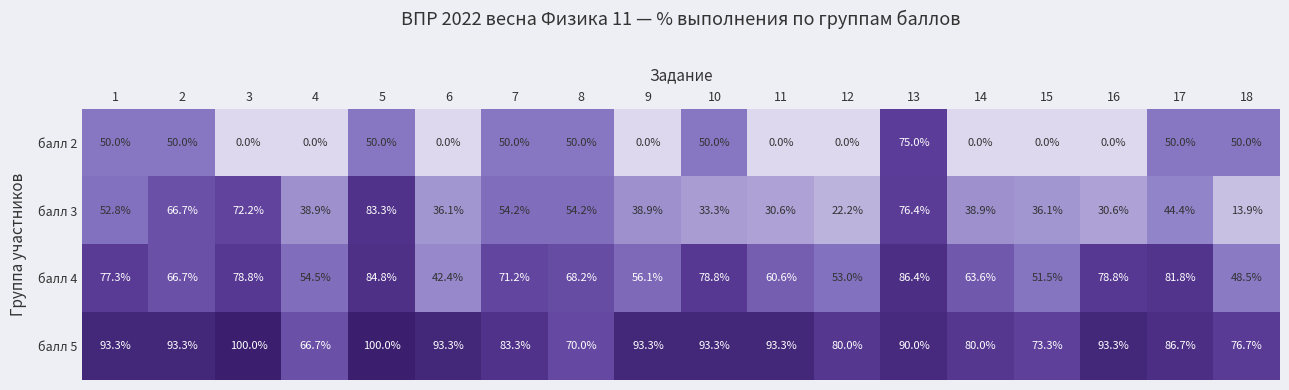

How many positive values does the балл 2 series have?

9